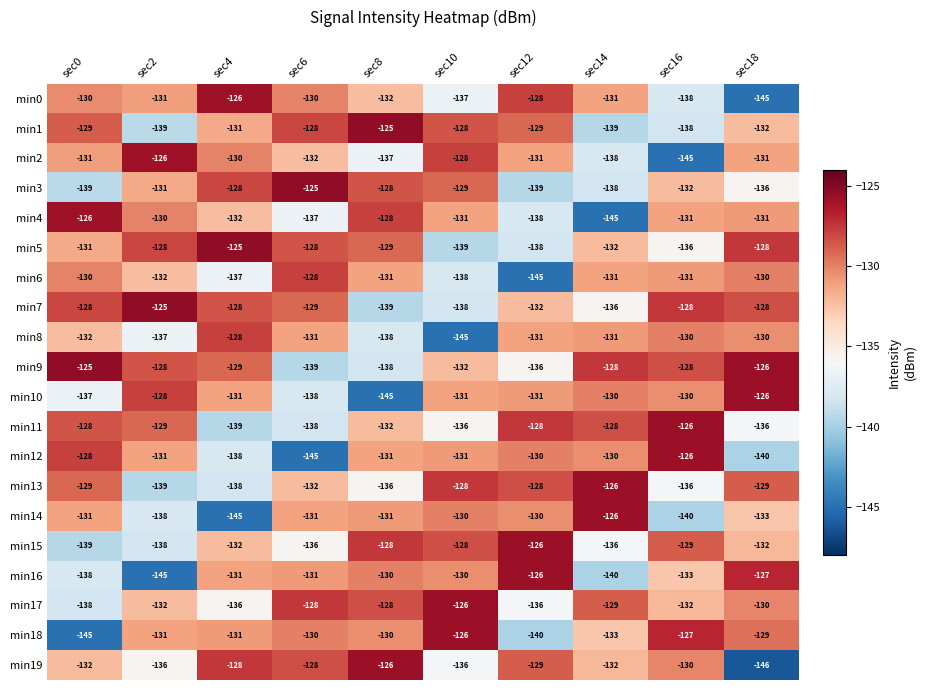

Which category has the lowest value across all series?

sec18